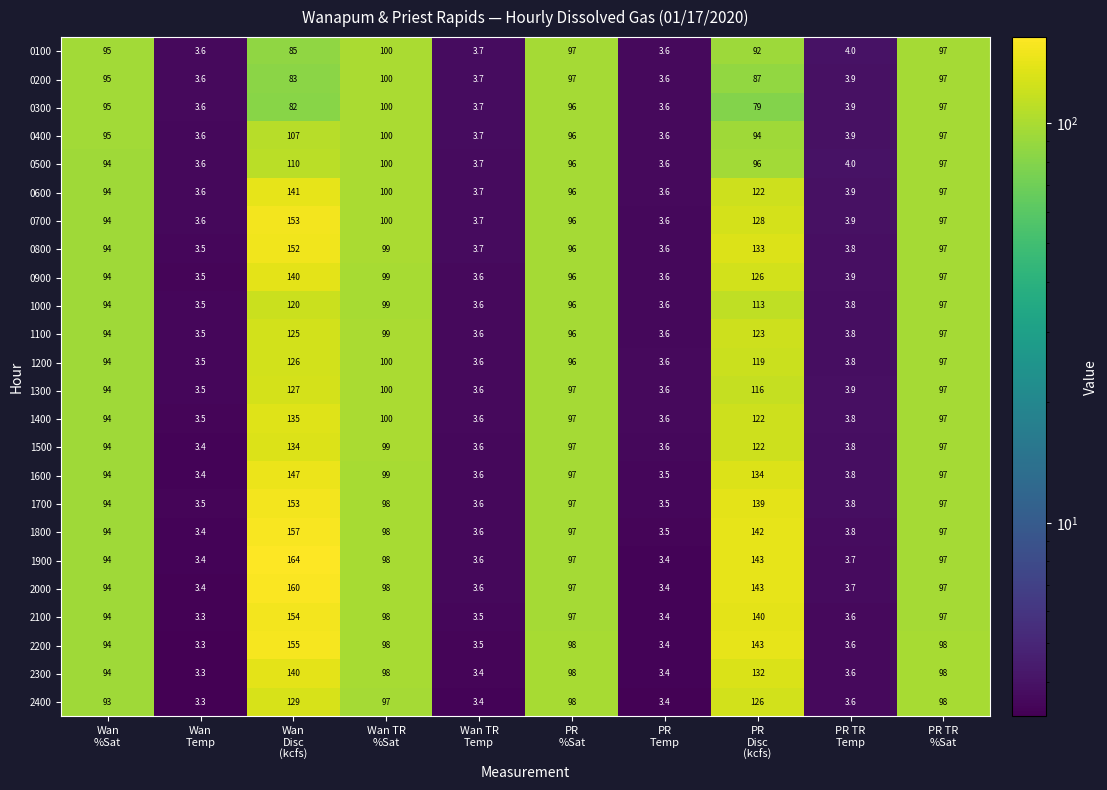

Count the number of categories in the chart.

10